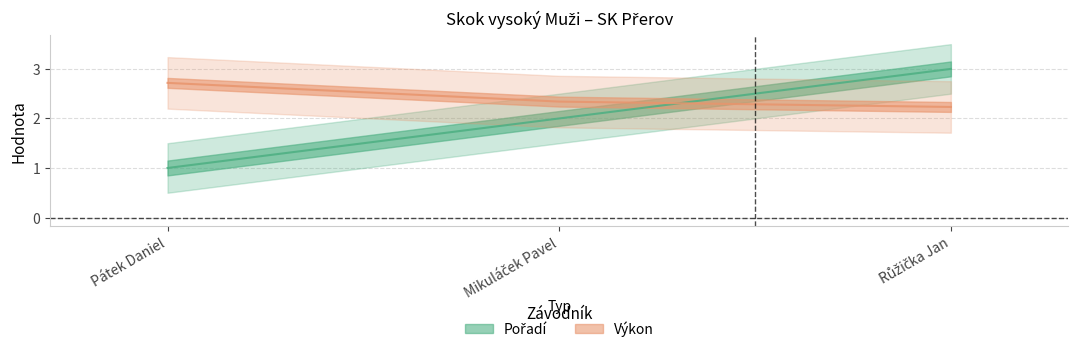

Which series changed the most between Pátek Daniel and Růžička Jan?

Pořadí